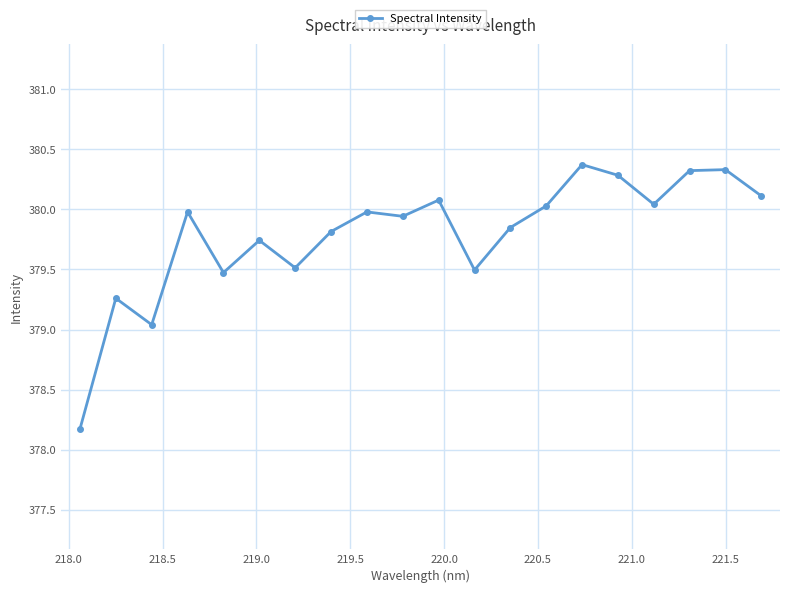

What is the difference between the maximum and minimum values?

2.2